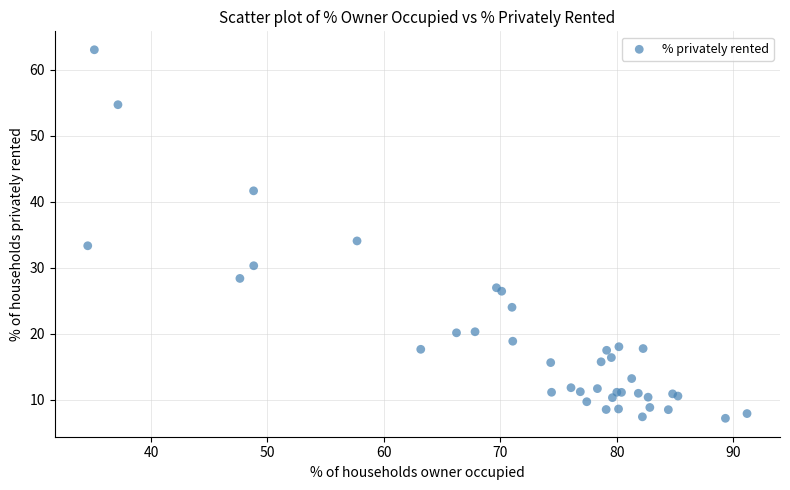

What Y value in the scatter plot is closest to 35?

34.1